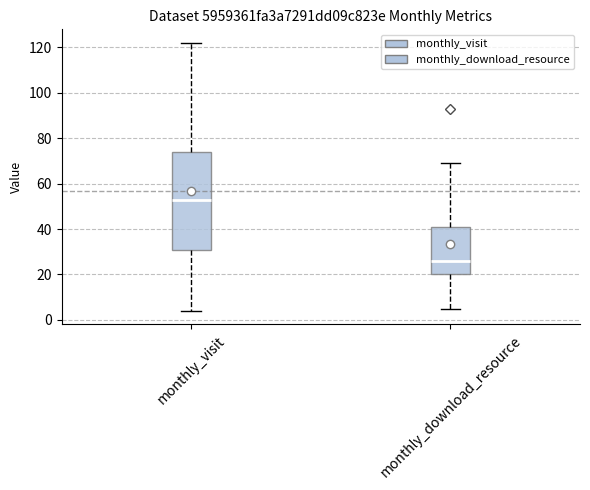

Which box is the tallest, from its lower edge to its upper edge?

monthly_visit